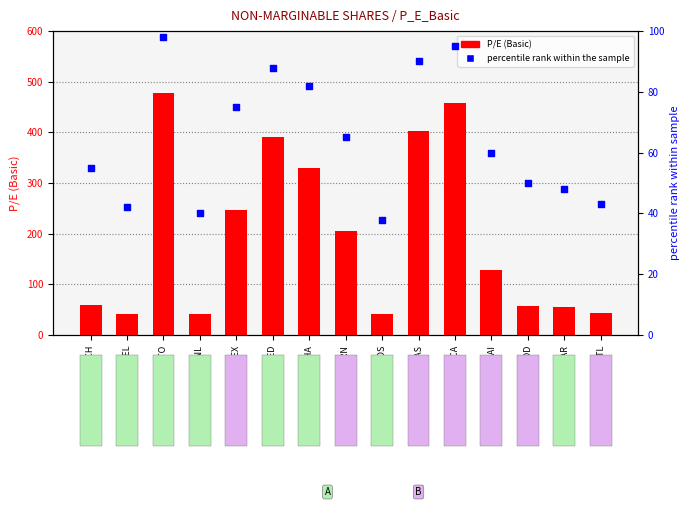

Which series has the largest total across all categories?

P/E (Basic)